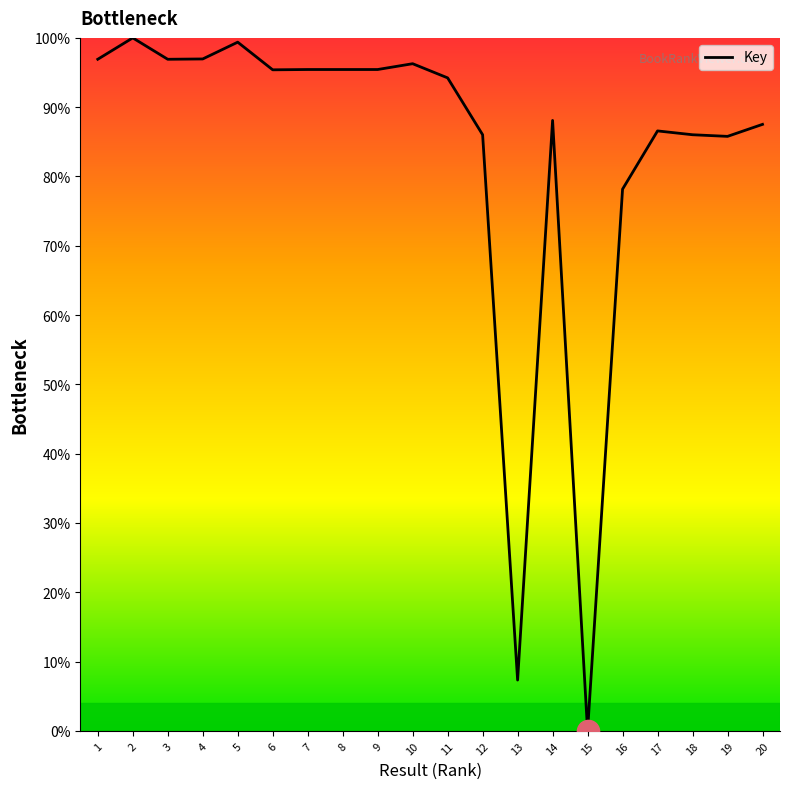

Is this an area chart (filled region under the line)?

No